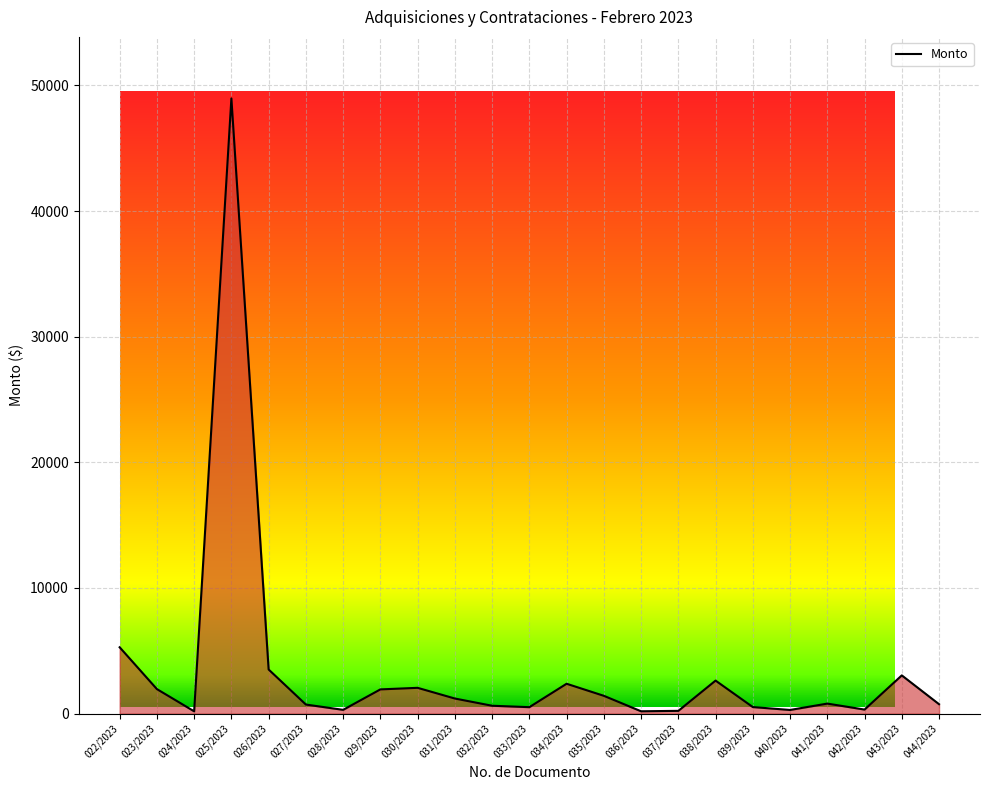

How many interior local valleys (lower than both neighbors) does the data have?

6